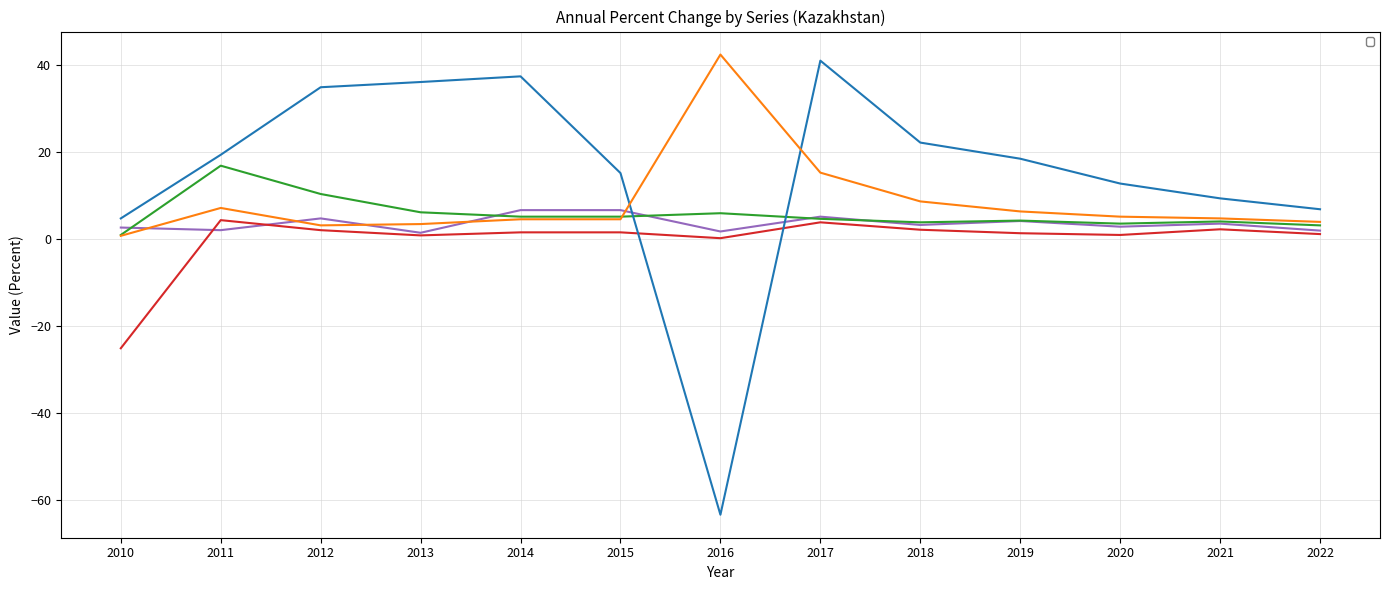

How many positive values does the _L_KZ_020502_1B series have?

12